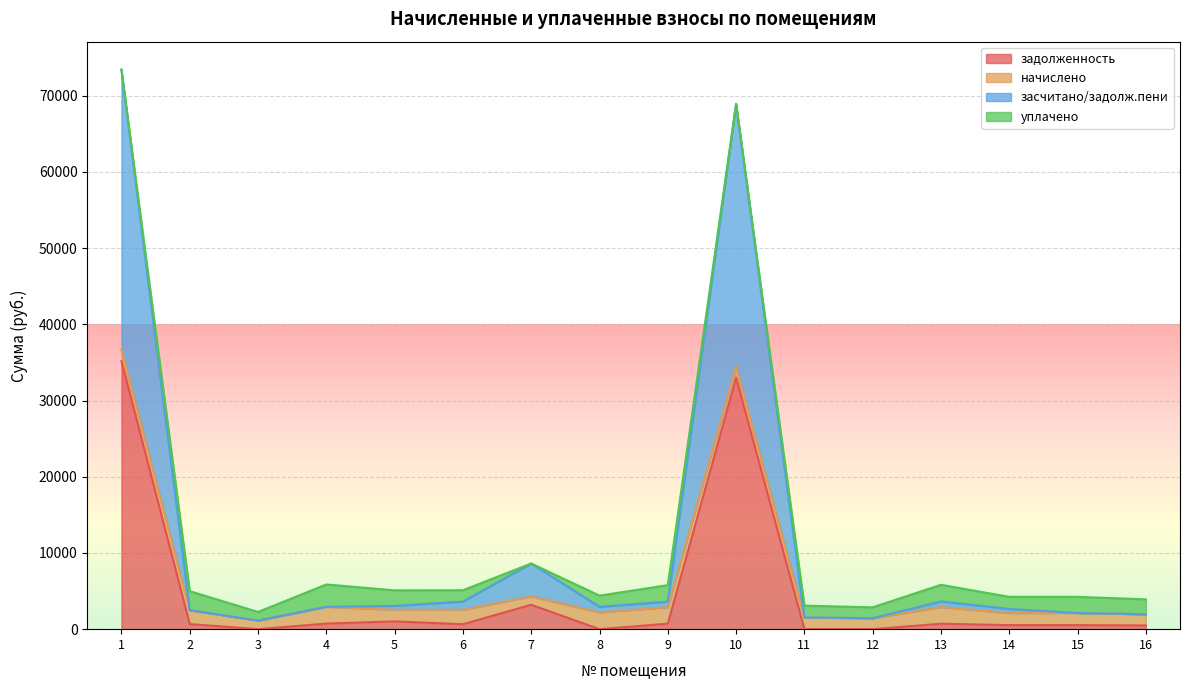

How many values in задолженность are above zero?

12